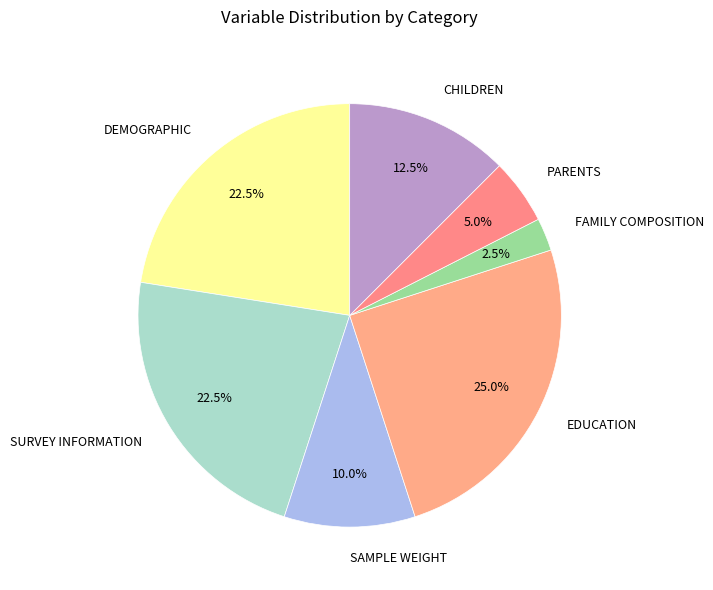

To the nearest percent, what is the average slice percentage?

14%